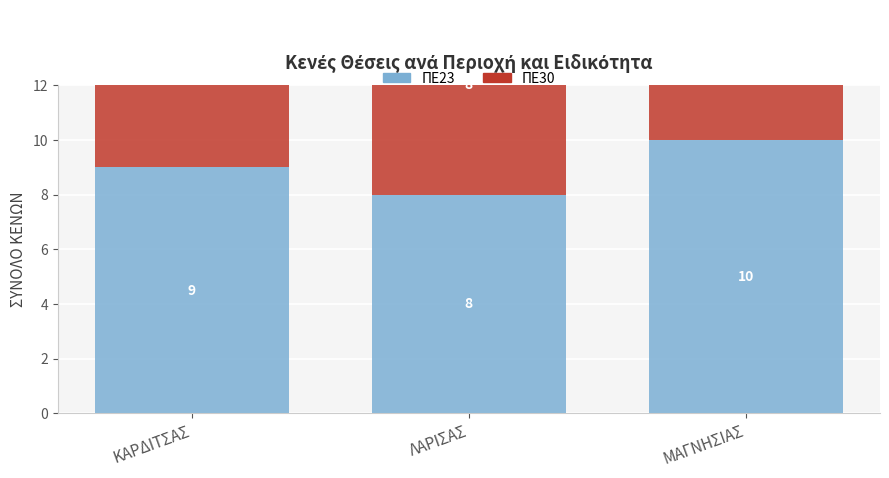

What is the value of the ΠΕ23 bar at the 2nd from the left?

8